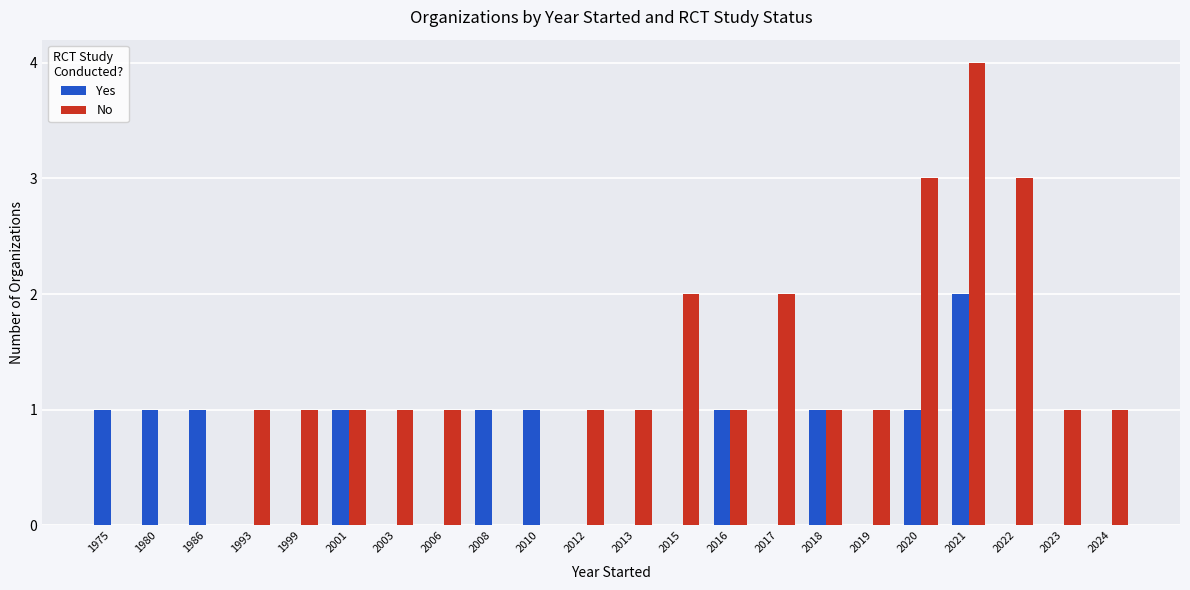

Which series has the largest total across all categories?

No